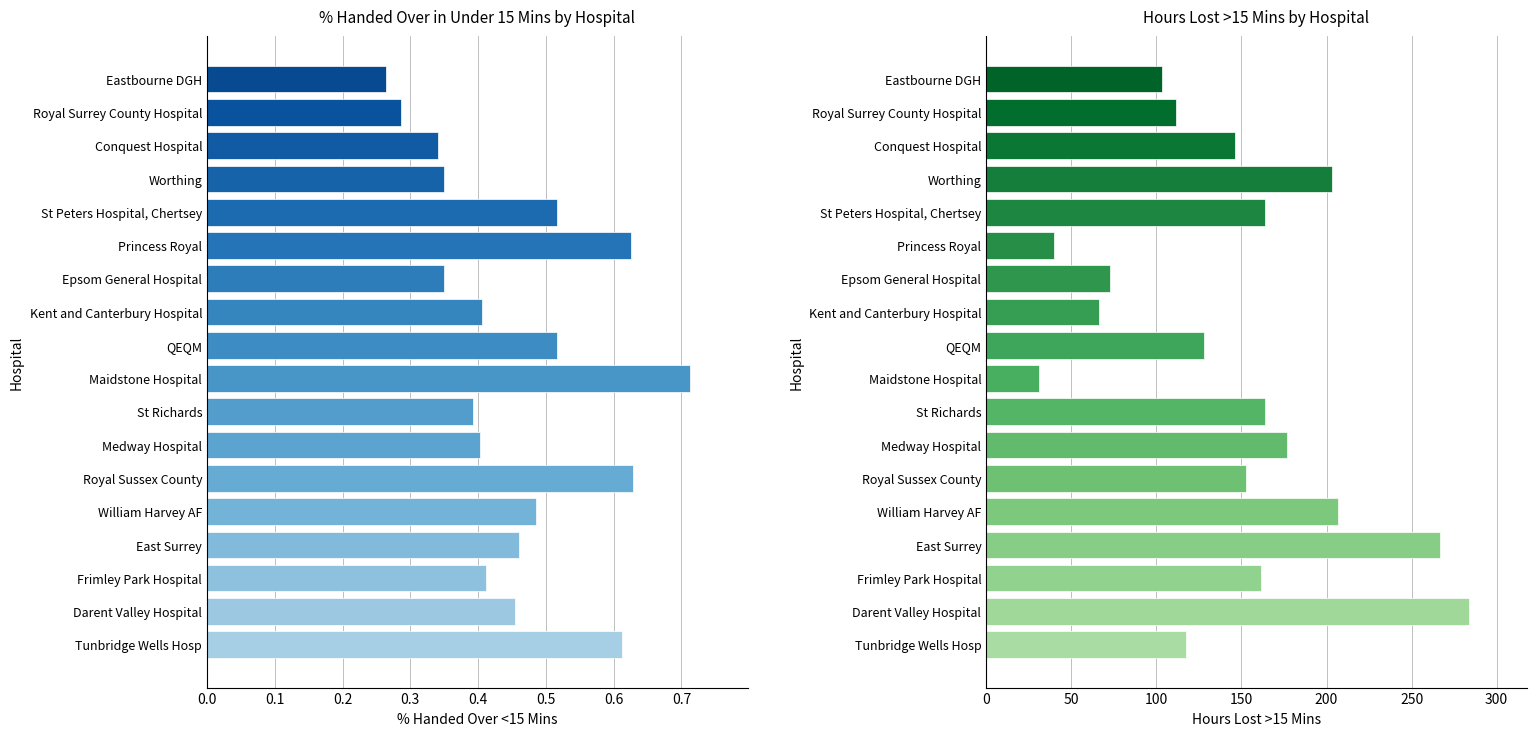

The value of % Handed Over <15 Mins at Epsom General Hospital is 0.1. True or false?

False